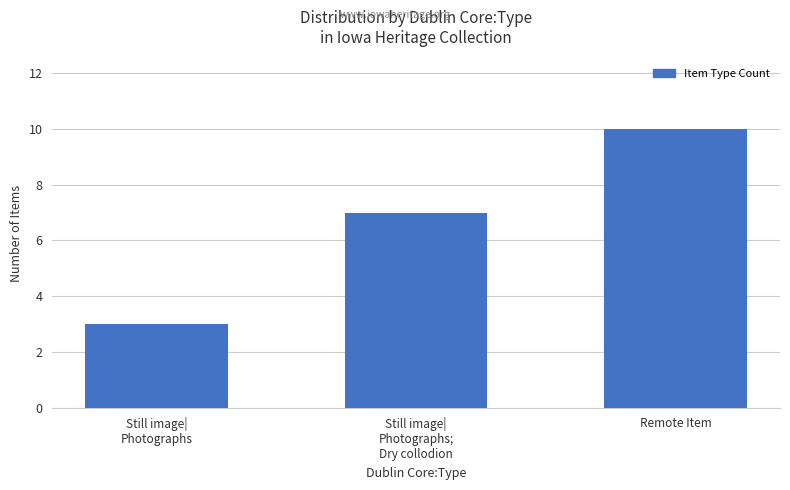

How many data points does each series have?

3